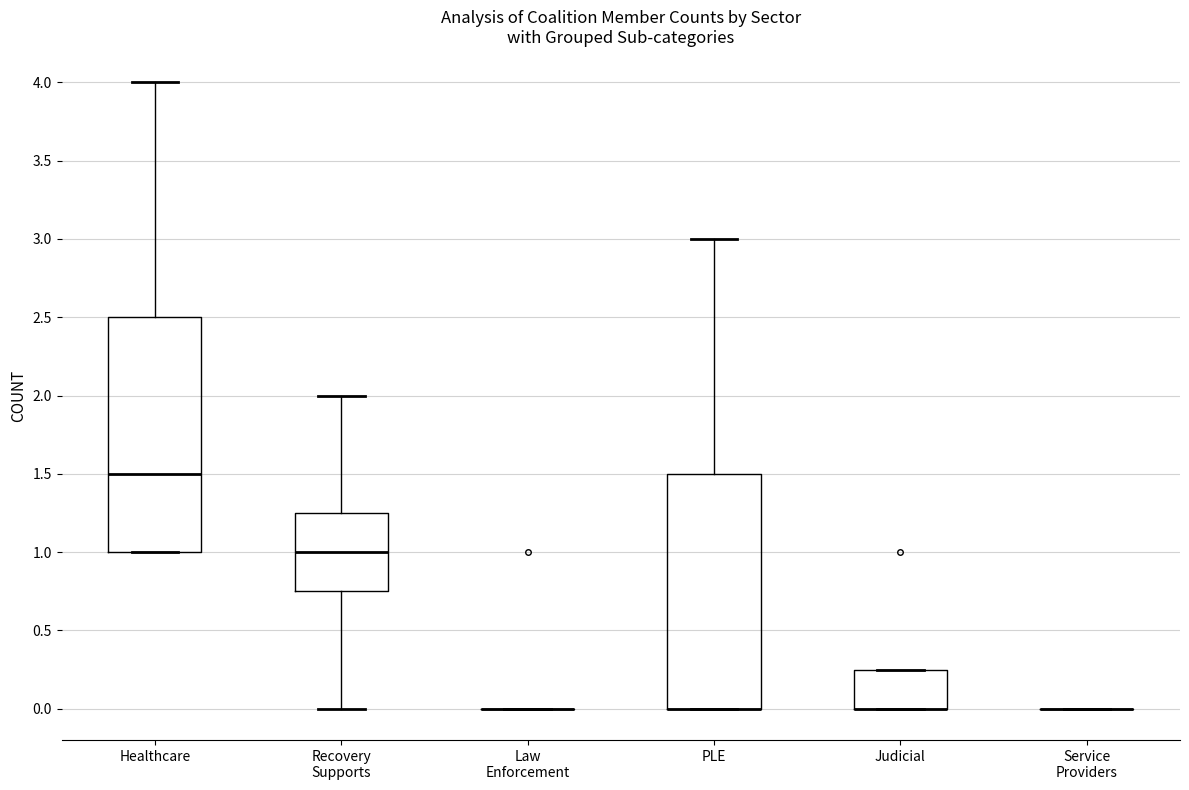

Where does the median line of the box for Healthcare sit on the y-axis? The values are not printed on the chart, so give them approximately, as read against the axis.

1.50